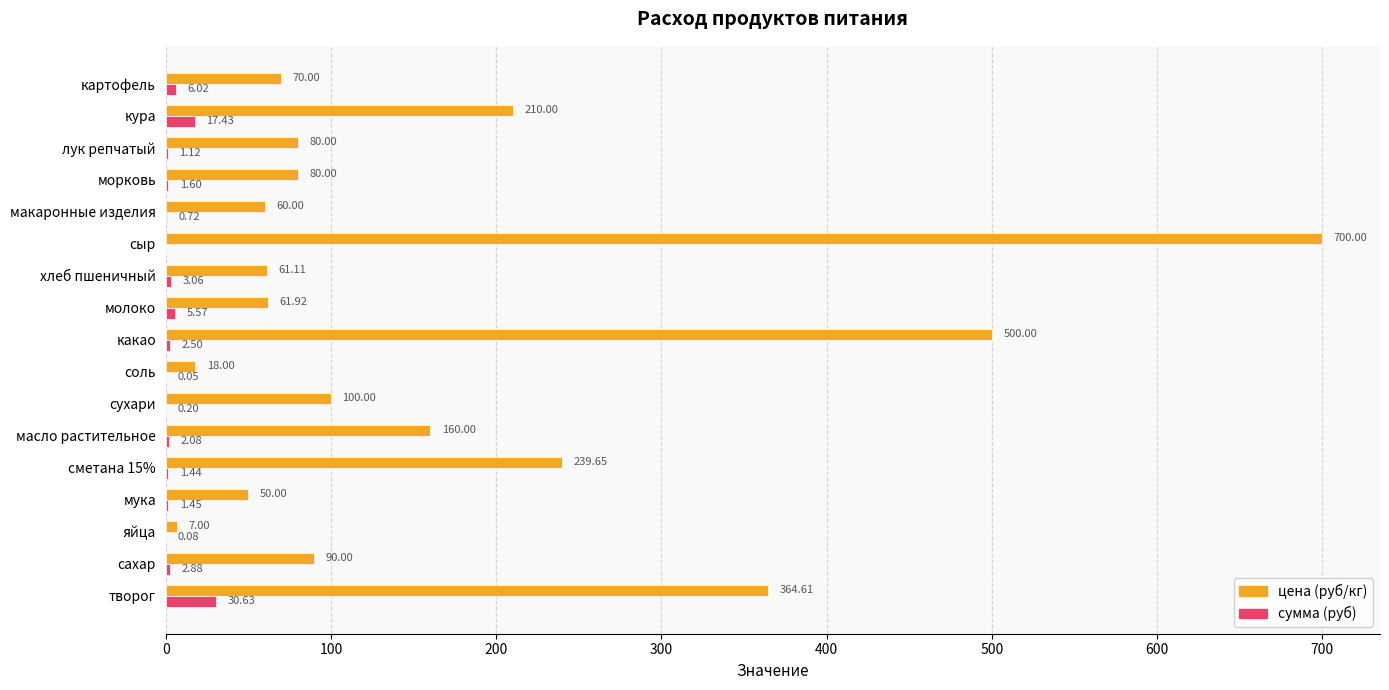

Which category has the highest value across all series?

сыр